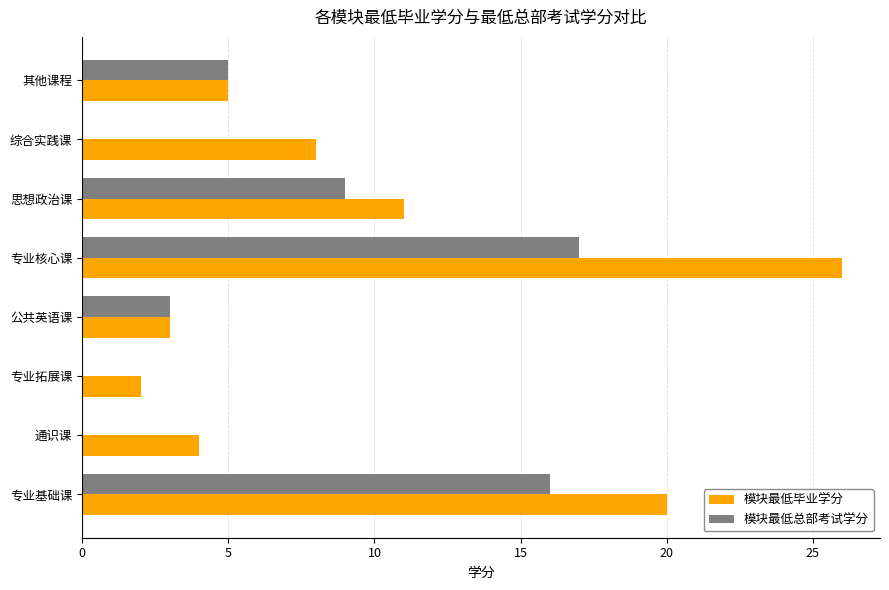

Where is 模块最低毕业学分 nearest to the value 14?

思想政治课